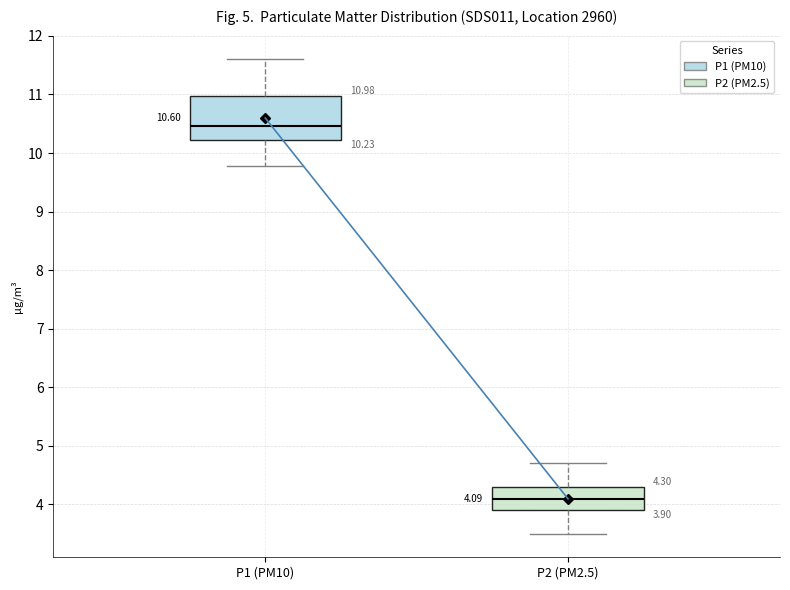

Which box's median line is the lowest?

P2 (PM2.5)